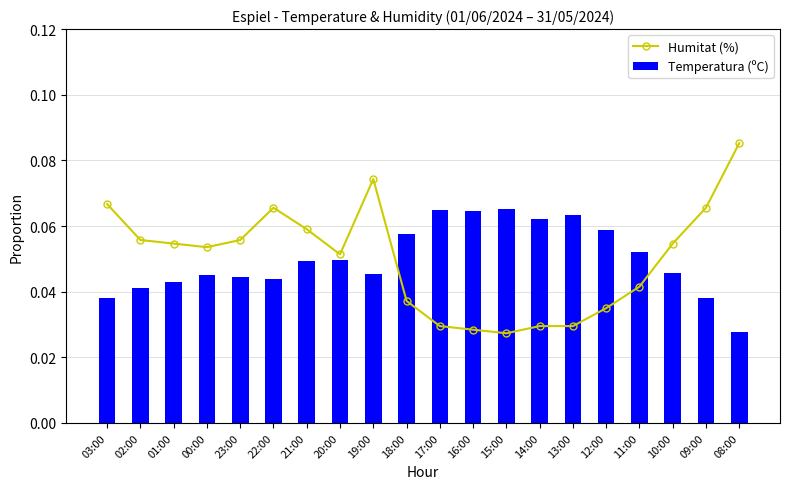

Reading right to left, transcribe all the data shown in this chart.

Humitat (%): 0.1	0.1	0.1	0.0	0.0	0.0	0.0	0.0	0.0	0.0	0.0	0.1	0.1	0.1	0.1	0.1	0.1	0.1	0.1	0.1
Temperatura (ºC): 0.0	0.0	0.0	0.1	0.1	0.1	0.1	0.1	0.1	0.1	0.1	0.0	0.0	0.0	0.0	0.0	0.0	0.0	0.0	0.0